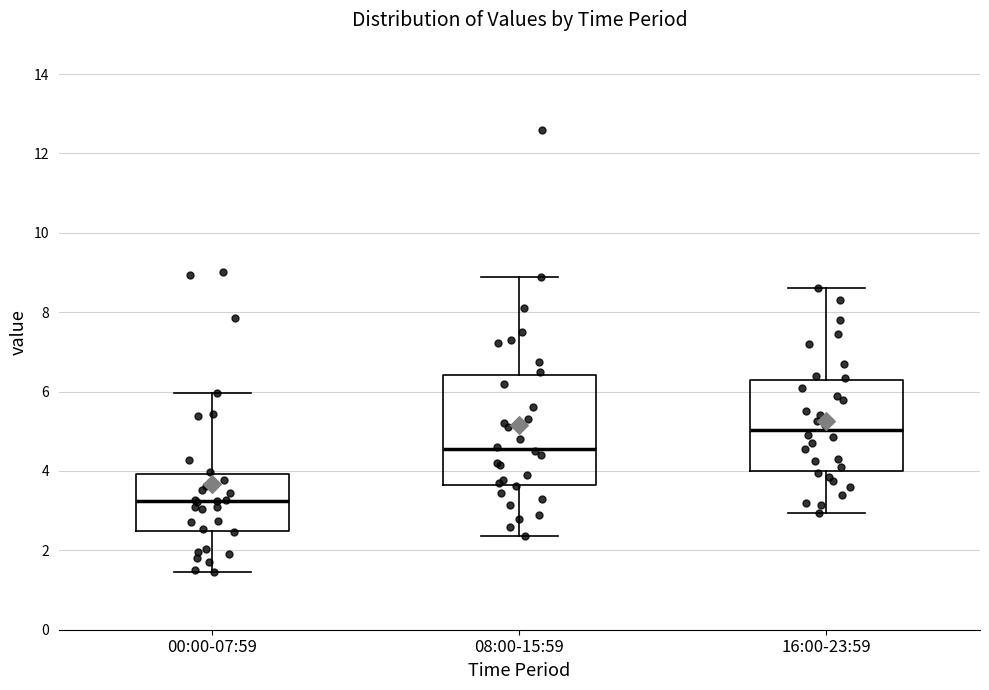

Comparing the boxes themselves (not the whiskers), which one is the tallest?

08:00-15:59